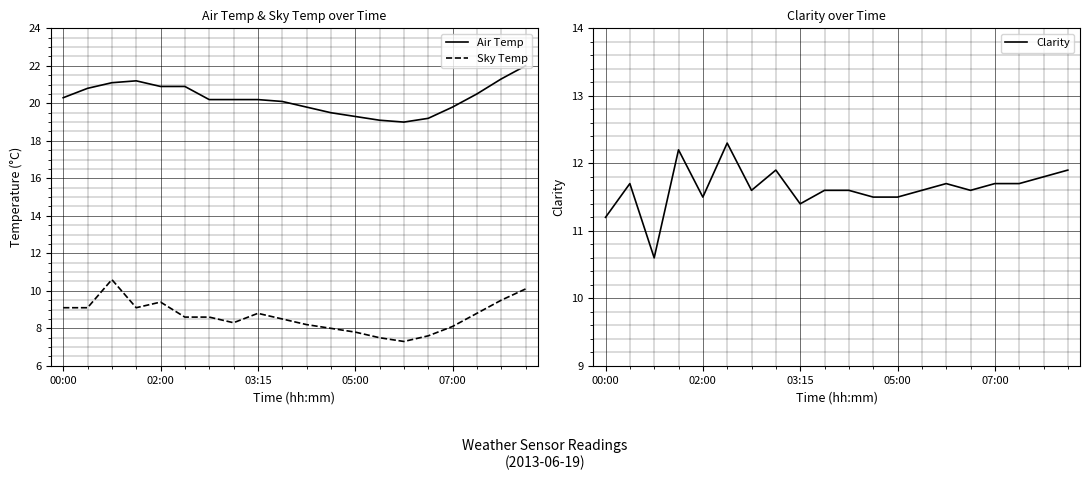

Reading left to right, extract all data points from this chart.

Air Temp: 20.3	20.8	21.1	21.2	20.9	20.9	20.2	20.2	20.2	20.1	19.8	19.5	19.3	19.1	19.0	19.2	19.8	20.5	21.3	22.0
Sky Temp: 9.1	9.1	10.6	9.1	9.4	8.6	8.6	8.3	8.8	8.5	8.2	8.0	7.8	7.5	7.3	7.6	8.1	8.8	9.5	10.1
Clarity: 11.2	11.7	10.6	12.2	11.5	12.3	11.6	11.9	11.4	11.6	11.6	11.5	11.5	11.6	11.7	11.6	11.7	11.7	11.8	11.9